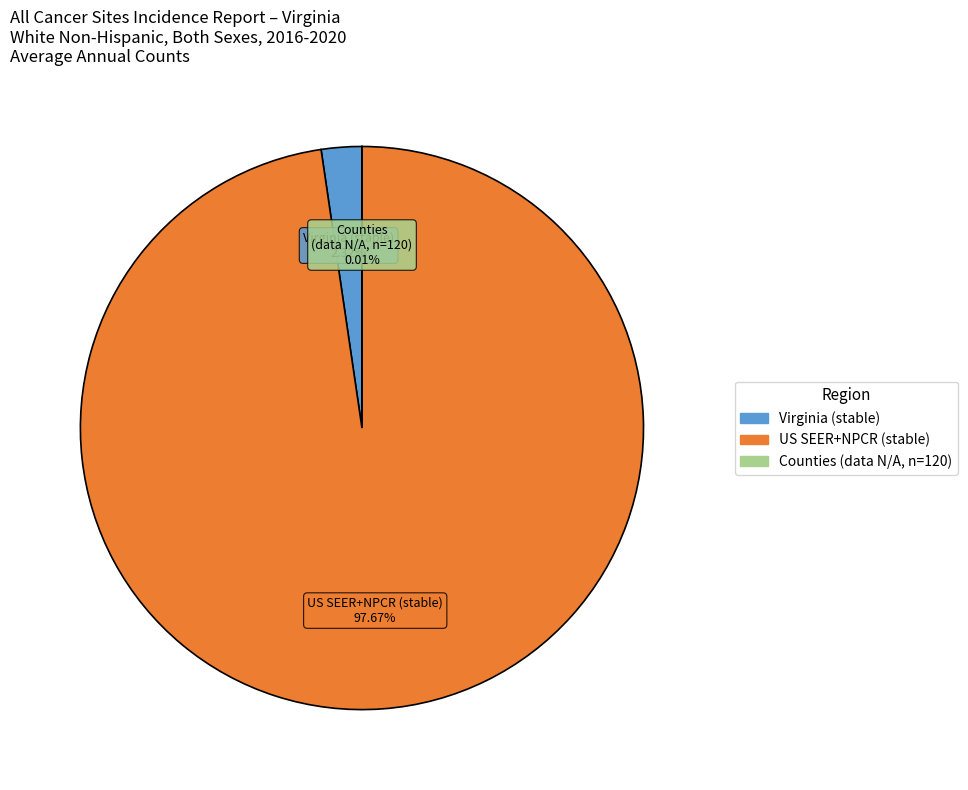

To the nearest percent, what is the average slice percentage?

33%